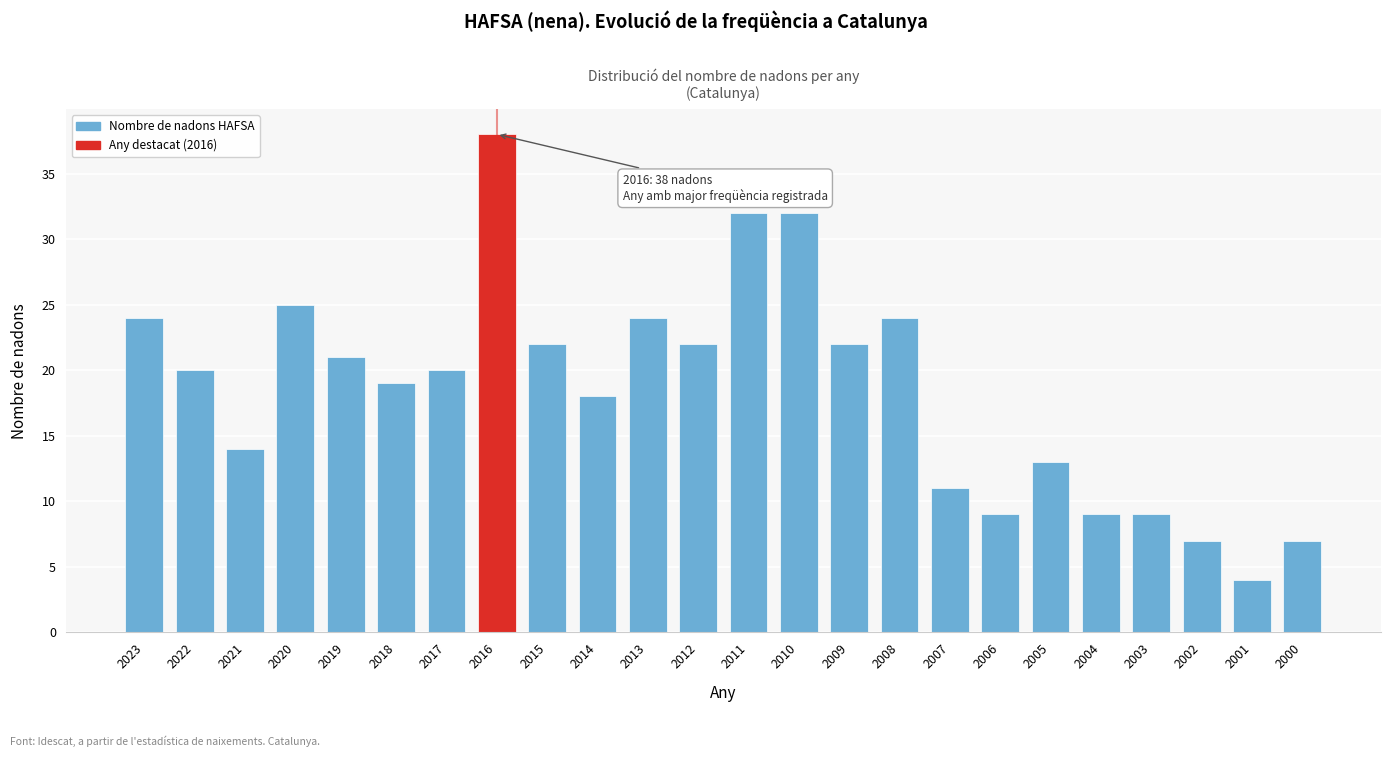

Reading left to right, transcribe all the data shown in this chart.

2023=24	2022=20	2021=14	2020=25	2019=21	2018=19	2017=20	2016=38	2015=22	2014=18	2013=24	2012=22	2011=32	2010=32	2009=22	2008=24	2007=11	2006=9	2005=13	2004=9	2003=9	2002=7	2001=4	2000=7